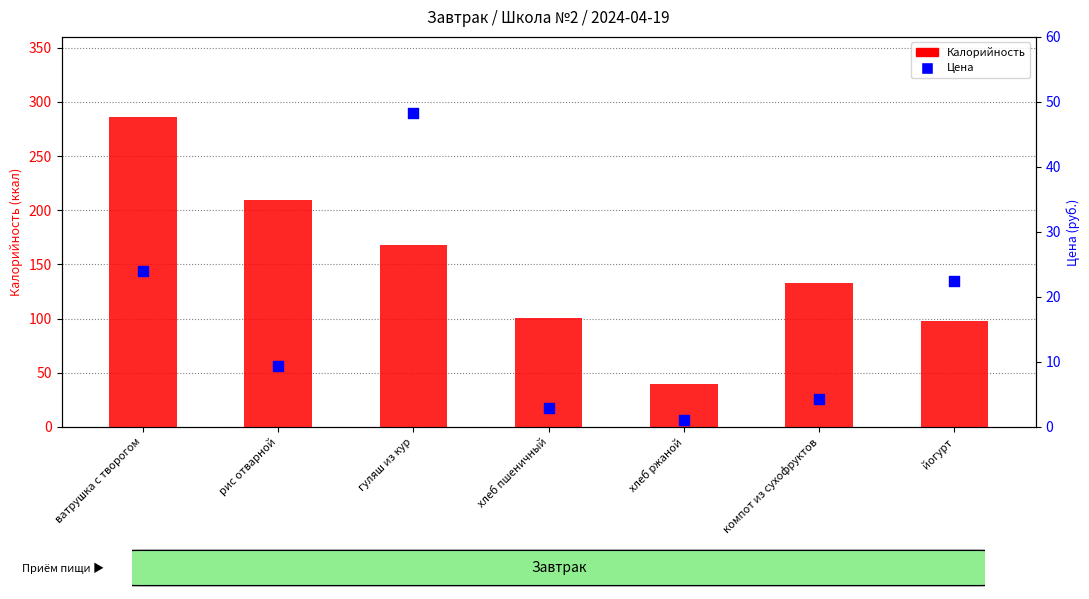

Which series contains the highest Y value?

Калорийность